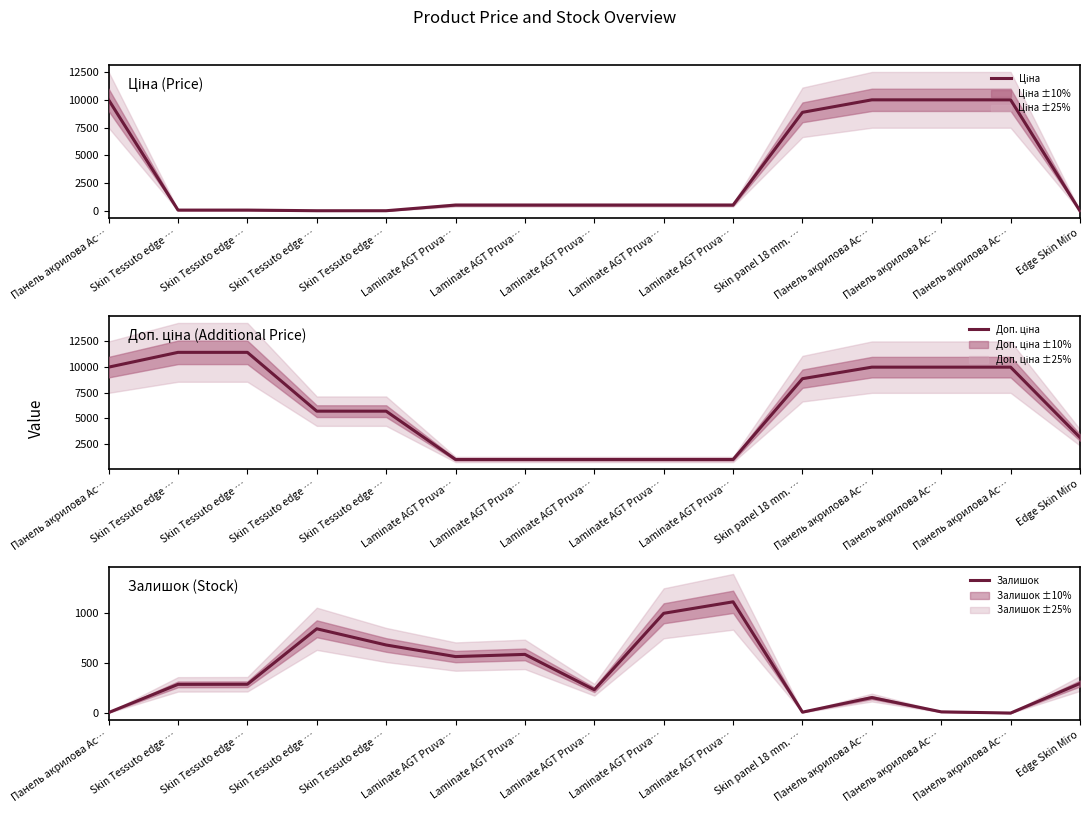

How many values in the Доп. ціна series are below 5705?

6